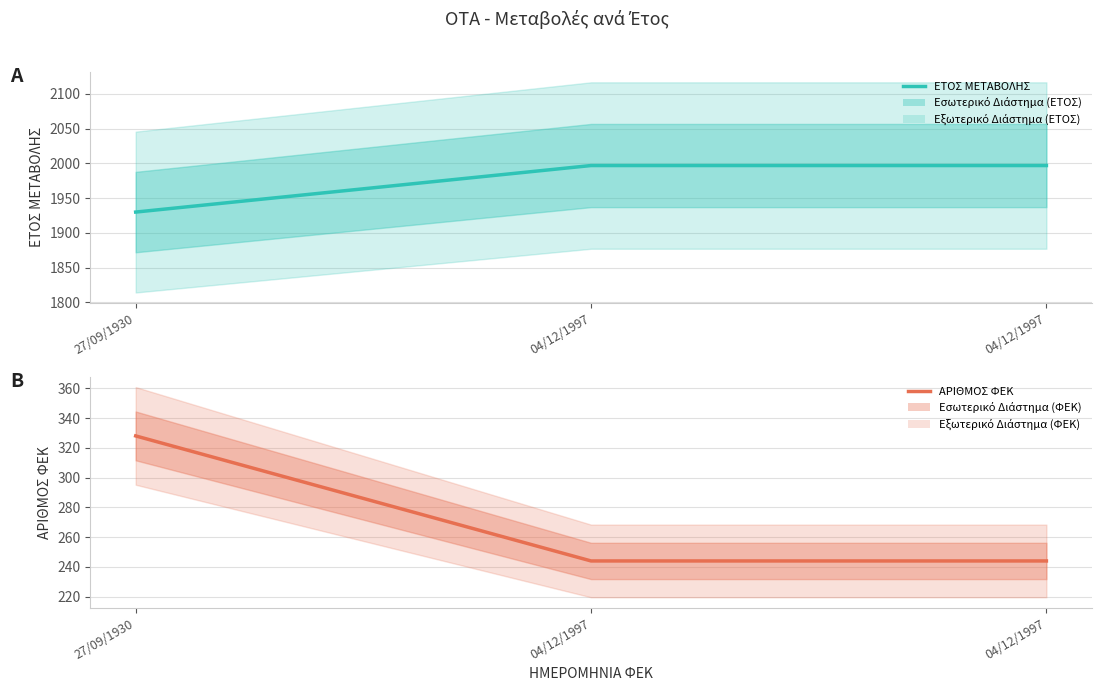

What is the approximate value of ΕΤΟΣ ΜΕΤΑΒΟΛΗΣ at 04/12/1997, to the nearest 10?

2000